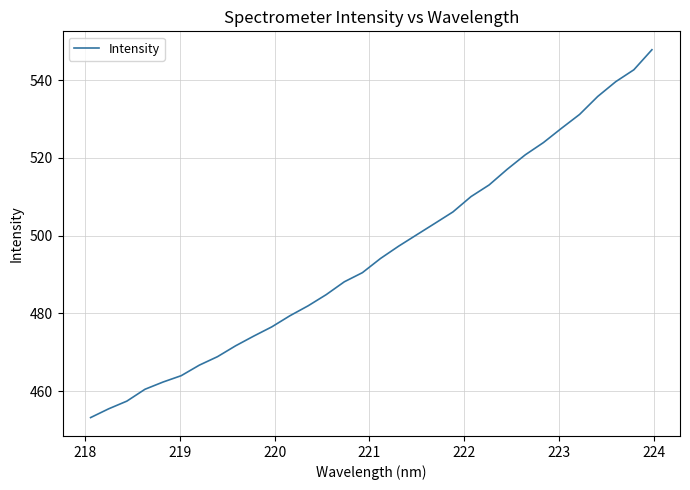

What is the maximum value shown in the chart?

547.8